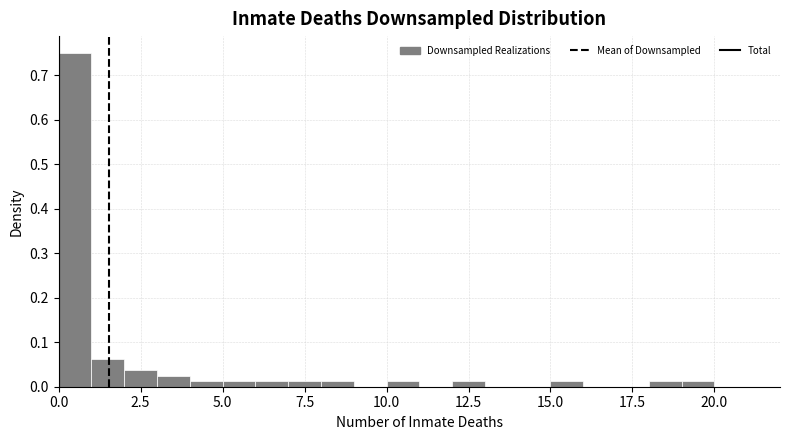

Around what value on the x-axis is the tallest bar? Give the approximate position of its centre, as read against the axis.

0.5